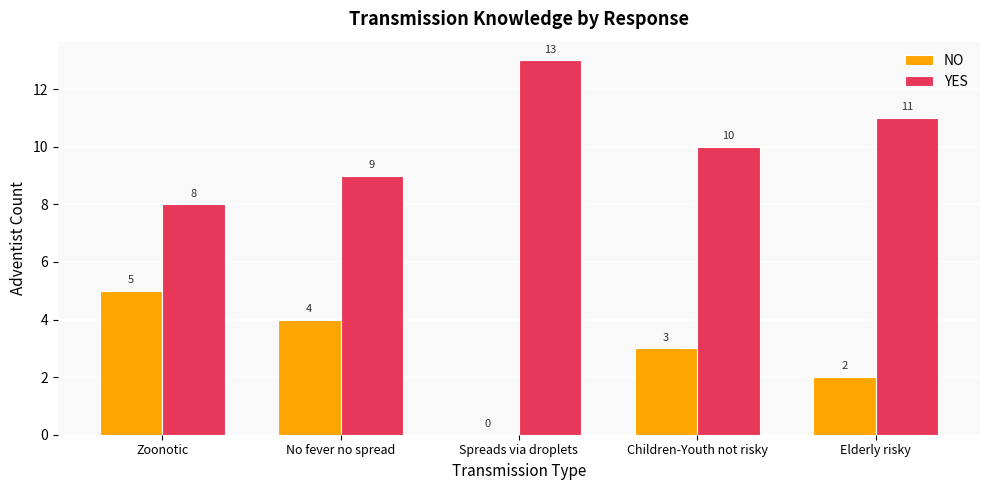

Reading right to left, transcribe all the data shown in this chart.

NO: 2	3	0	4	5
YES: 11	10	13	9	8